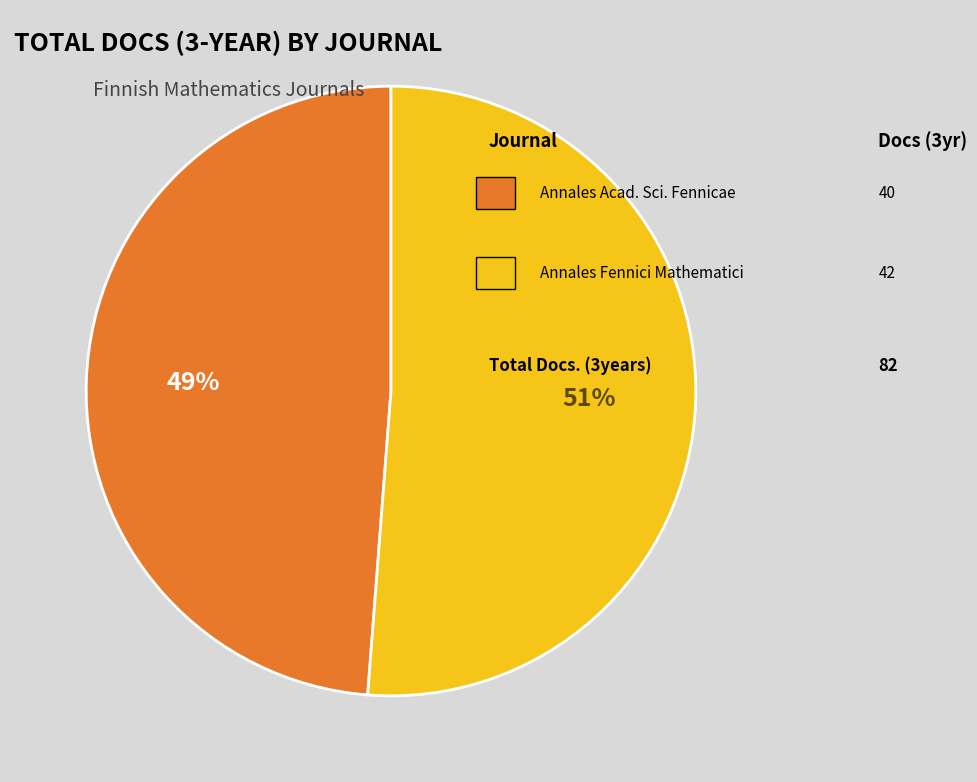

How many slices are in this pie chart?

2